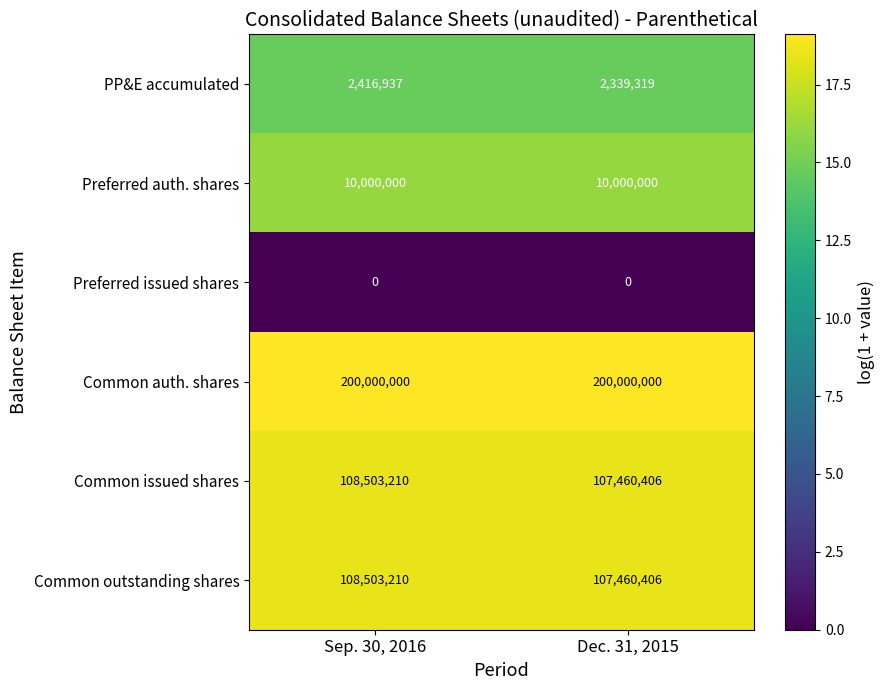

Read the PP&E accumulated value at Sep. 30, 2016, to the nearest 10.

2416940